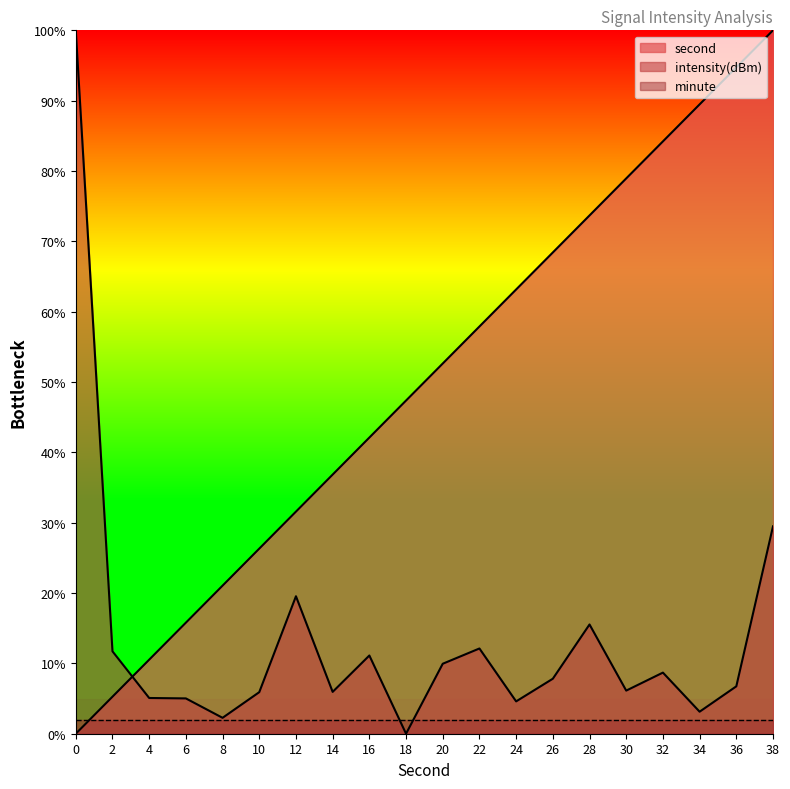

What is the value of the second point at the 20th from the left?

100.0